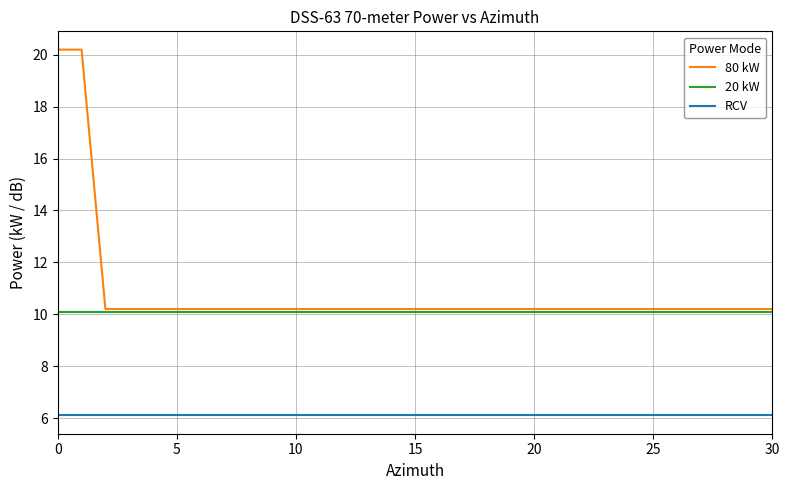

True or false: RCV and 20 kW intersect in this chart.

False